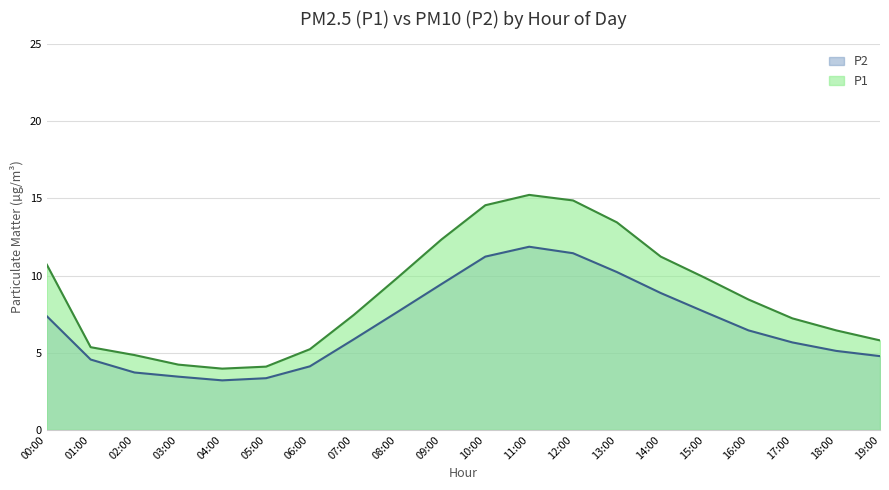

Does the chart display data point markers on the line(s)?

No